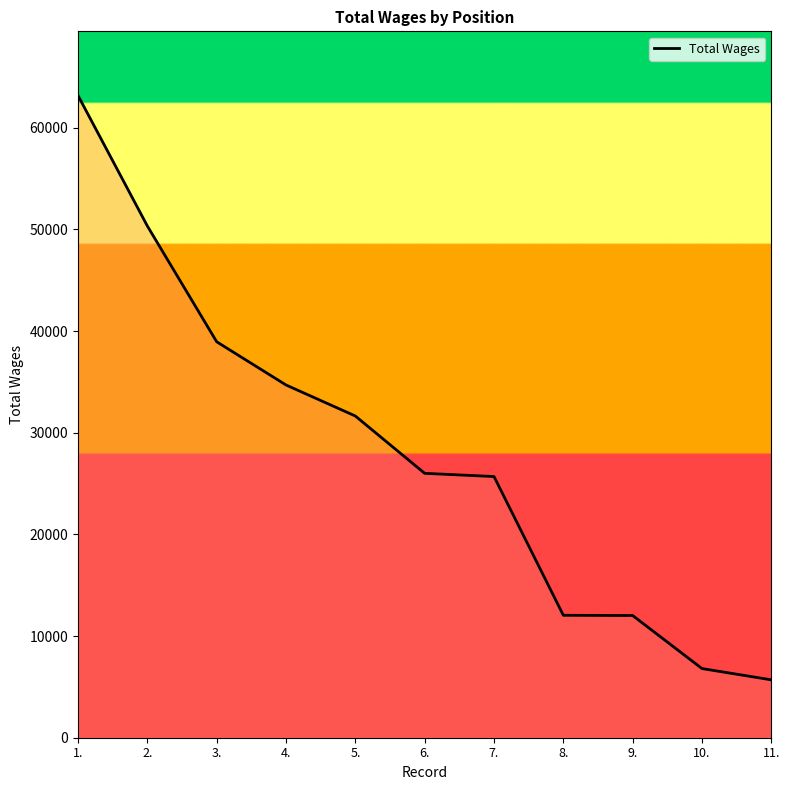

True or false: the data shows 26009 at 6..

True